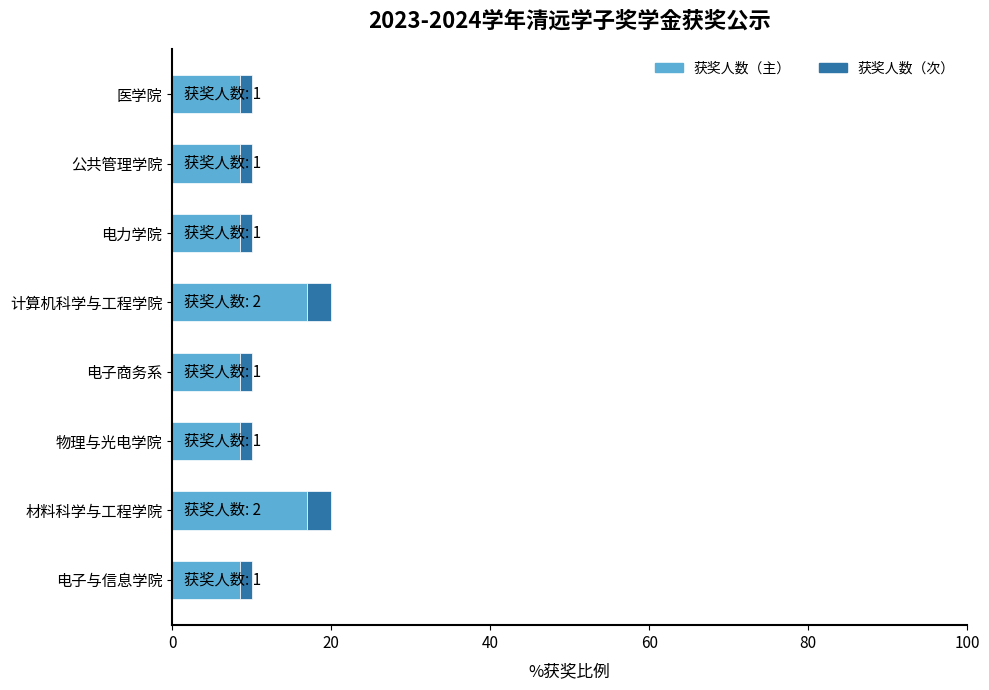

True or false: 获奖人数（主） has a value of 17.0 at 材料科学与工程学院.

True